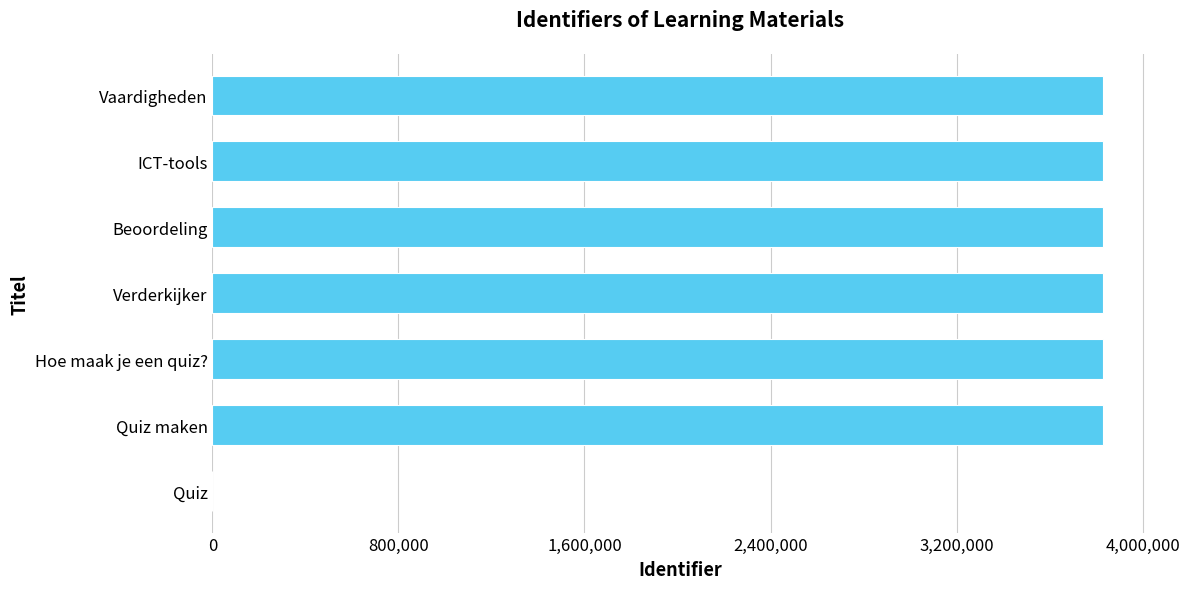

At which label is the value closest to 1915004?

Quiz maken